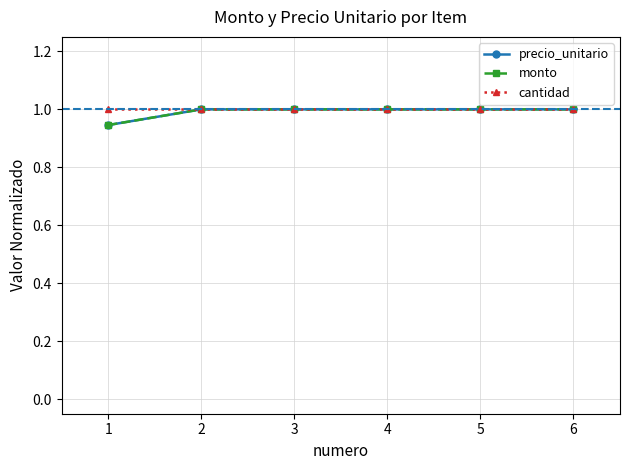

True or false: cantidad has more than 2 points higher than both neighbors.

False